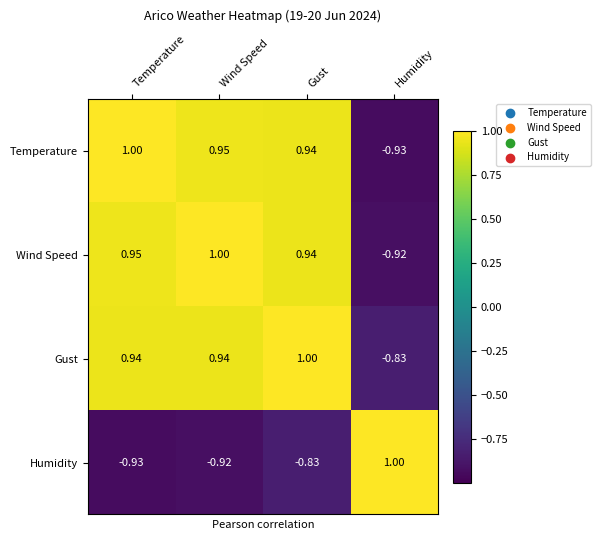

Between Temperature and Gust, which series saw the biggest shift?

Humidity